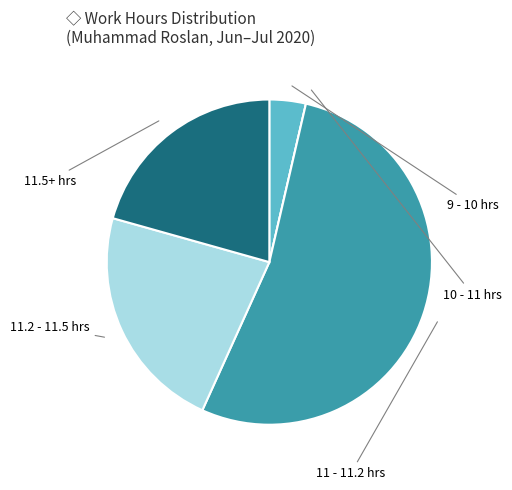

Does any single category account for the majority?

Yes